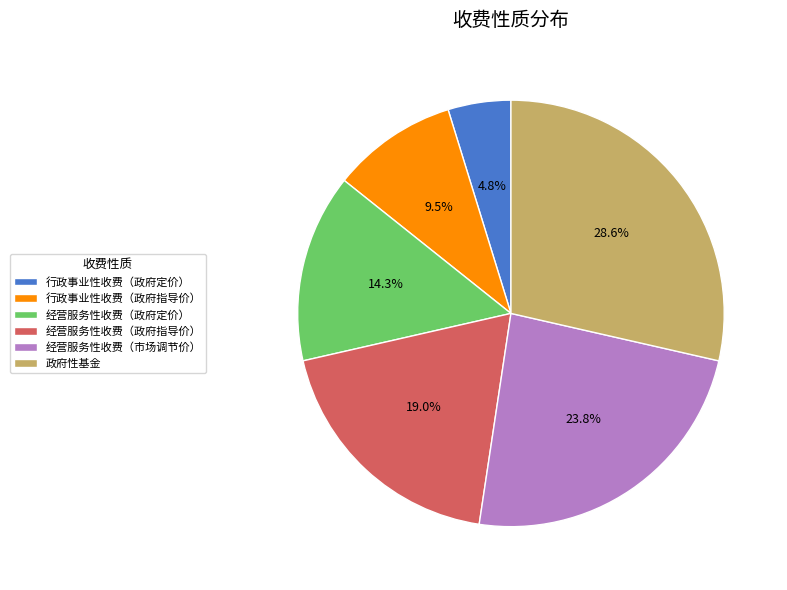

How much of the chart is everything except 行政事业性收费（政府指导价）?

90.5%